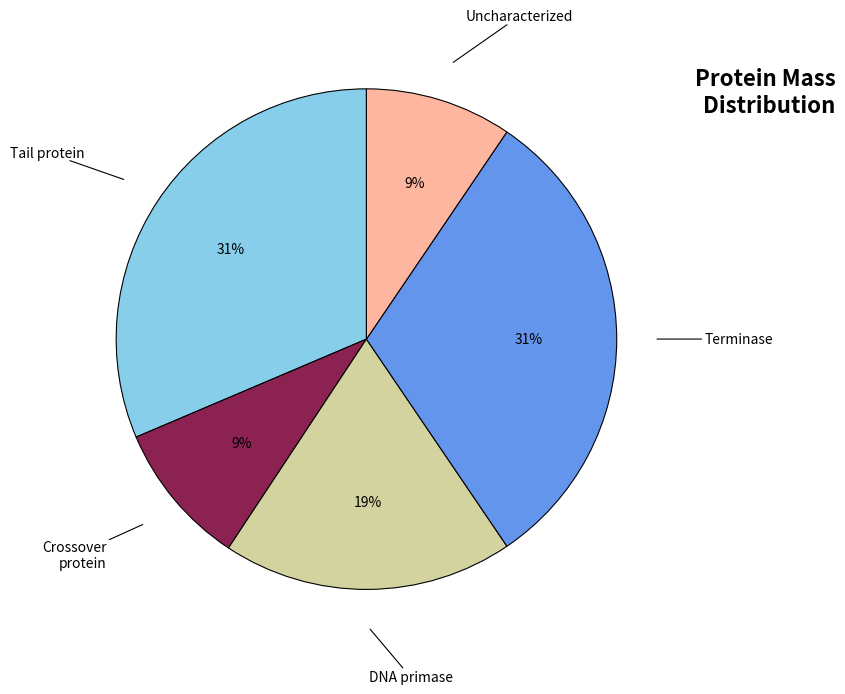

Combined, do Tail protein and Crossover protein account for over 50%?

No